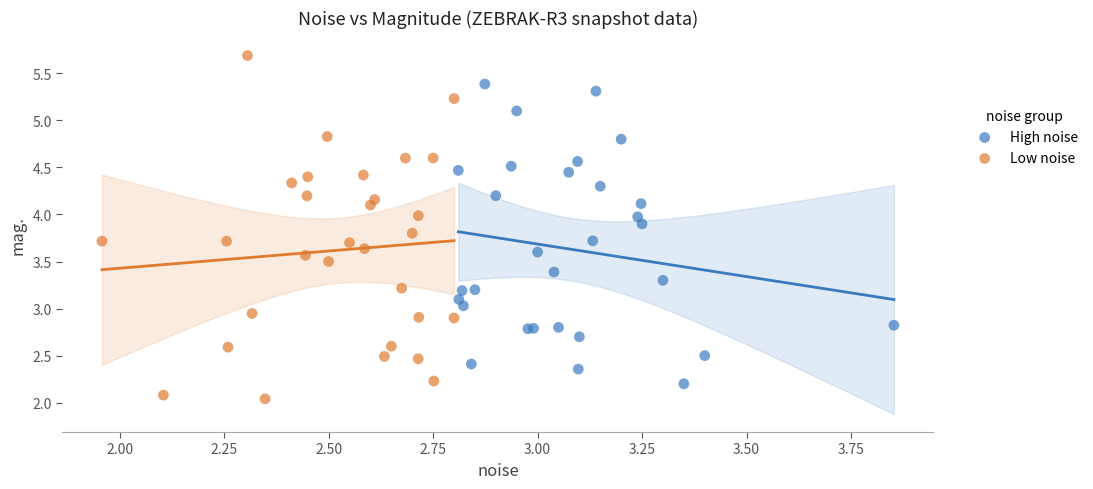

Which series contains the lowest Y value?

Low noise